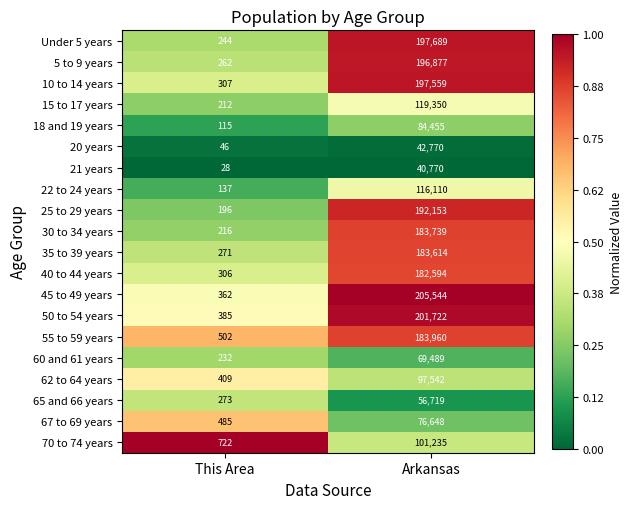

Which series has the largest range (max minus min)?

45 to 49 years